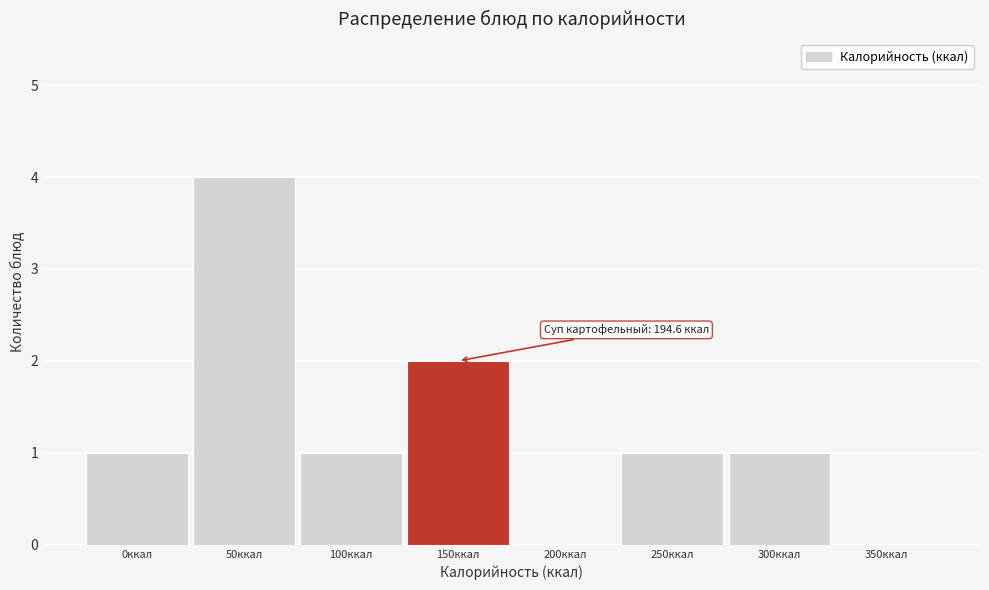

Reading left to right, extract all data points from this chart.

0ккал=1	50ккал=4	100ккал=1	150ккал=2	200ккал=0	250ккал=1	300ккал=1	350ккал=0